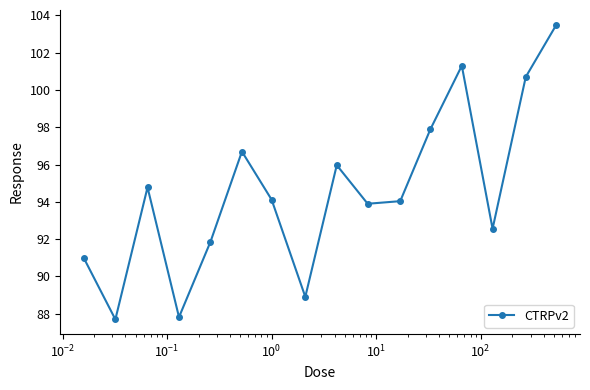

How many lines are shown in the chart?

1